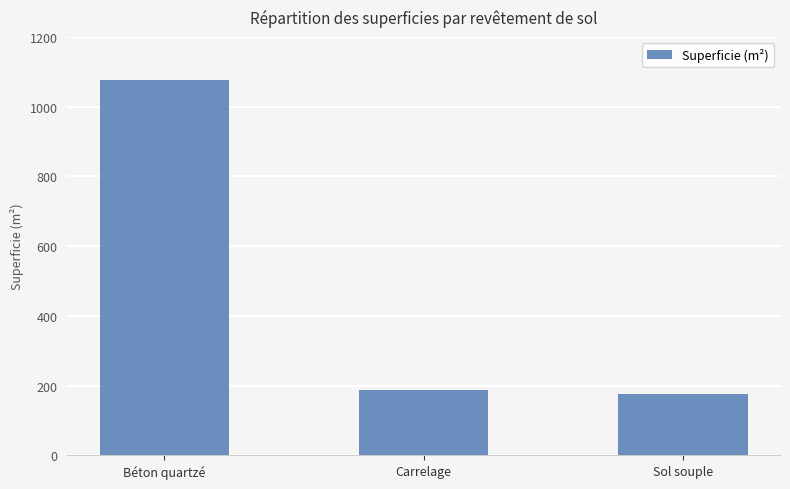

Between Sol souple and Béton quartzé, which is larger?

Béton quartzé